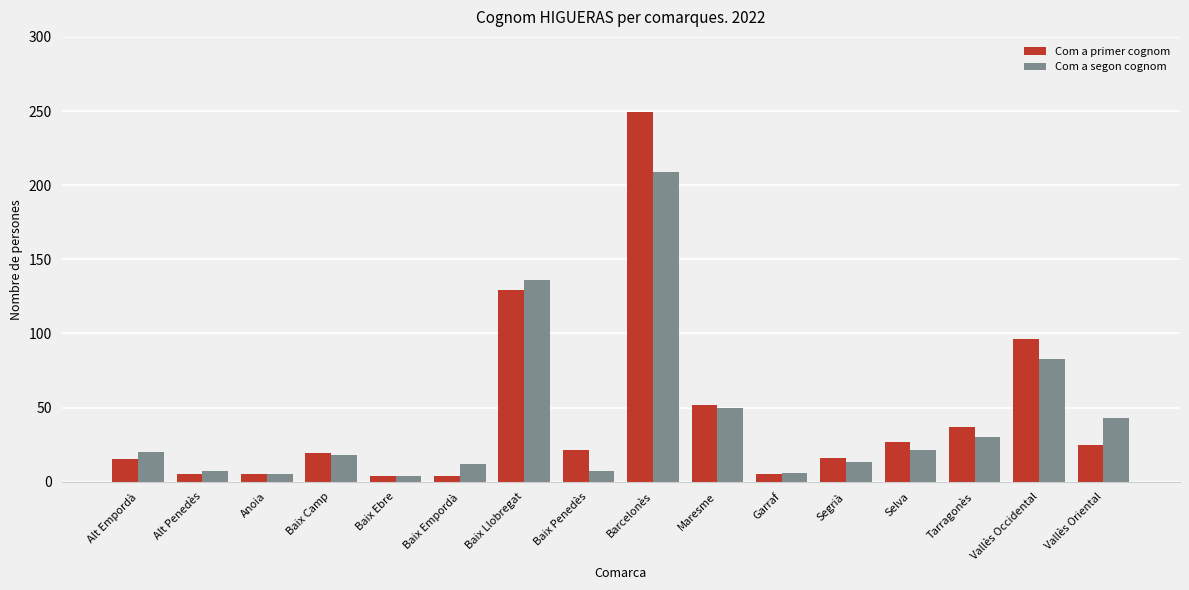

Is it true that Com a segon cognom equals 12 at Baix Empordà?

True